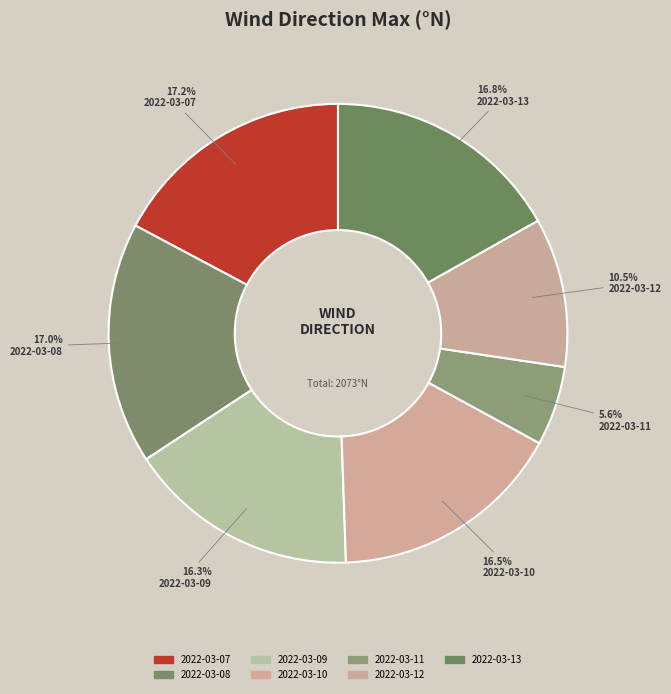

What is the change in value from 2022-03-07 to 2022-03-11?

-241